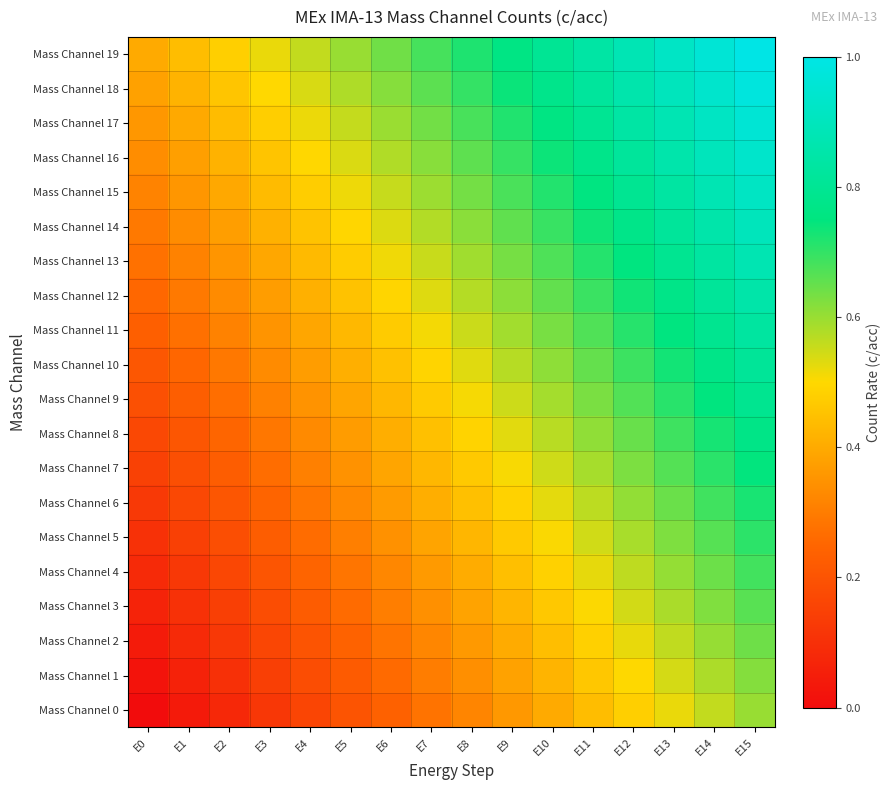

How many series are shown in this chart?

20